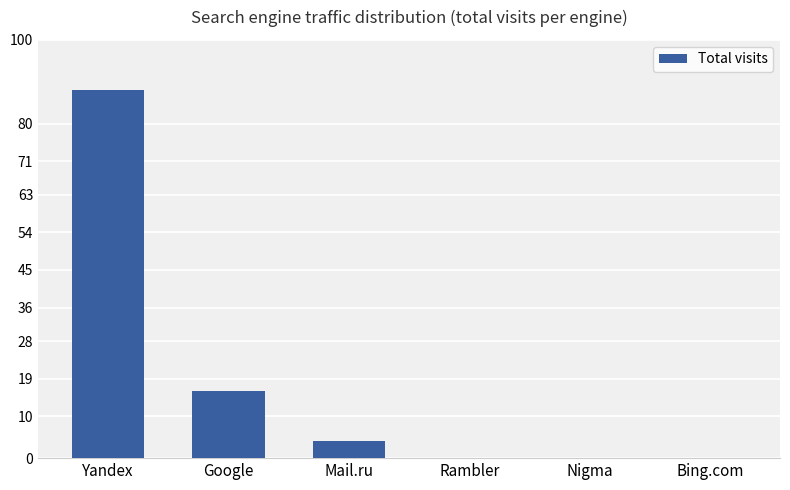

Are the bars horizontal?

No